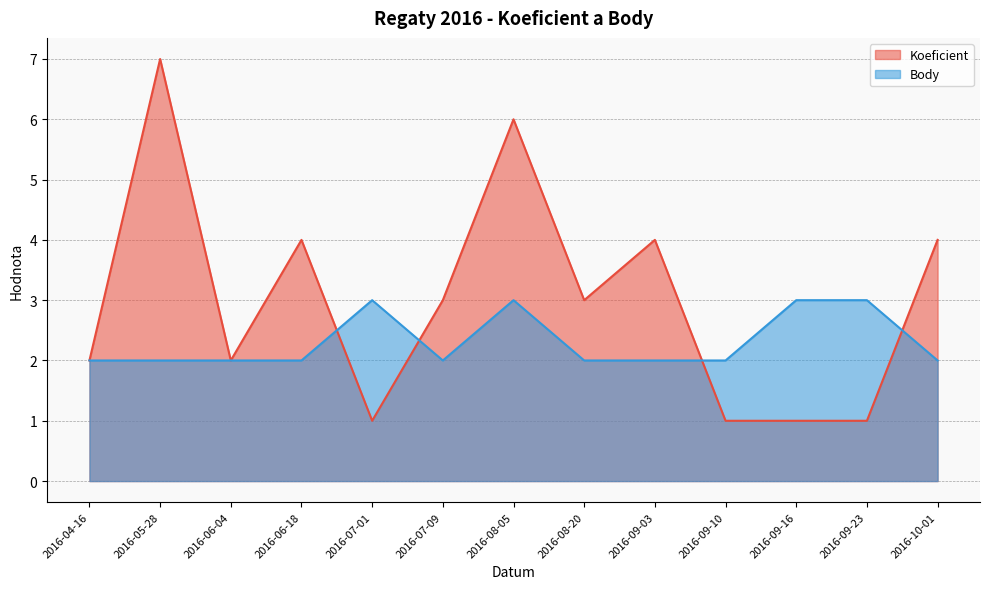

Where is the first local maximum for Koeficient?

2016-05-28